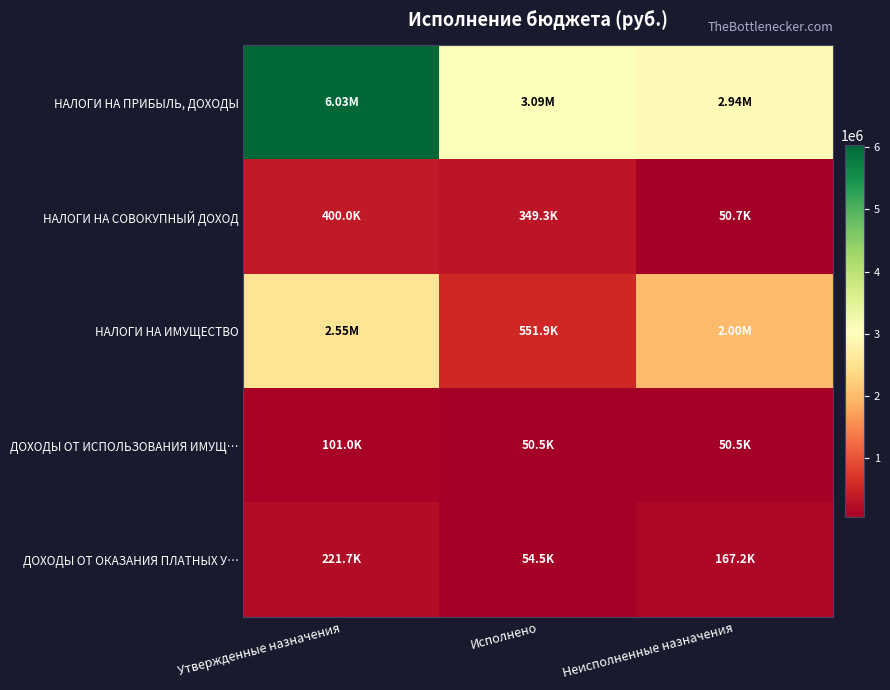

At Исполнено, list the series in order from smallest to largest.

ДОХОДЫ ОТ ИСПОЛЬЗОВАНИЯ ИМУЩ…, ДОХОДЫ ОТ ОКАЗАНИЯ ПЛАТНЫХ У…, НАЛОГИ НА СОВОКУПНЫЙ ДОХОД, НАЛОГИ НА ИМУЩЕСТВО, НАЛОГИ НА ПРИБЫЛЬ, ДОХОДЫ